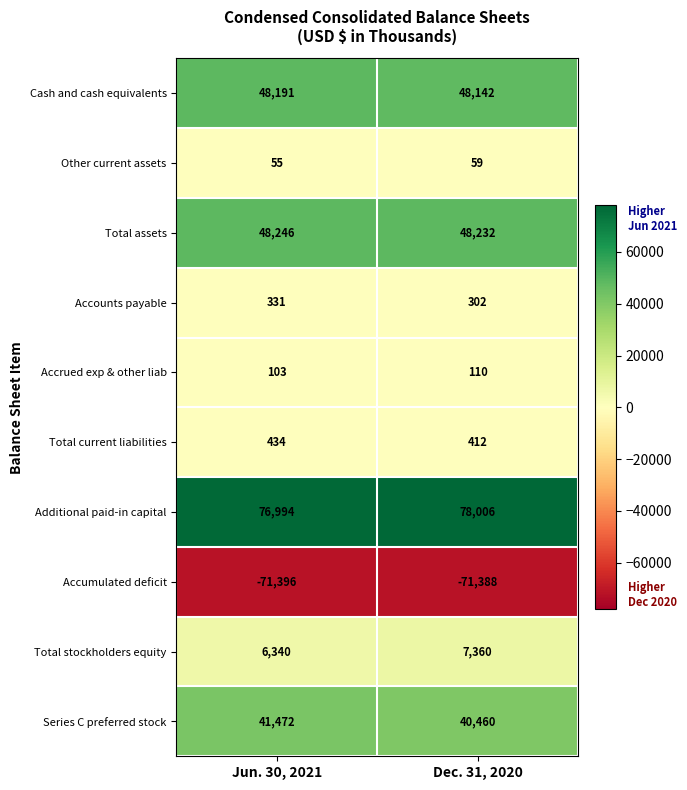

Reading left to right, extract all data points from this chart.

Cash and cash equivalents: Jun. 30, 2021=48191	Dec. 31, 2020=48142
Other current assets: Jun. 30, 2021=55	Dec. 31, 2020=59
Total assets: Jun. 30, 2021=48246	Dec. 31, 2020=48232
Accounts payable: Jun. 30, 2021=331	Dec. 31, 2020=302
Accrued exp & other liab: Jun. 30, 2021=103	Dec. 31, 2020=110
Total current liabilities: Jun. 30, 2021=434	Dec. 31, 2020=412
Additional paid-in capital: Jun. 30, 2021=76994	Dec. 31, 2020=78006
Accumulated deficit: Jun. 30, 2021=-71396	Dec. 31, 2020=-71388
Total stockholders equity: Jun. 30, 2021=6340	Dec. 31, 2020=7360
Series C preferred stock: Jun. 30, 2021=41472	Dec. 31, 2020=40460